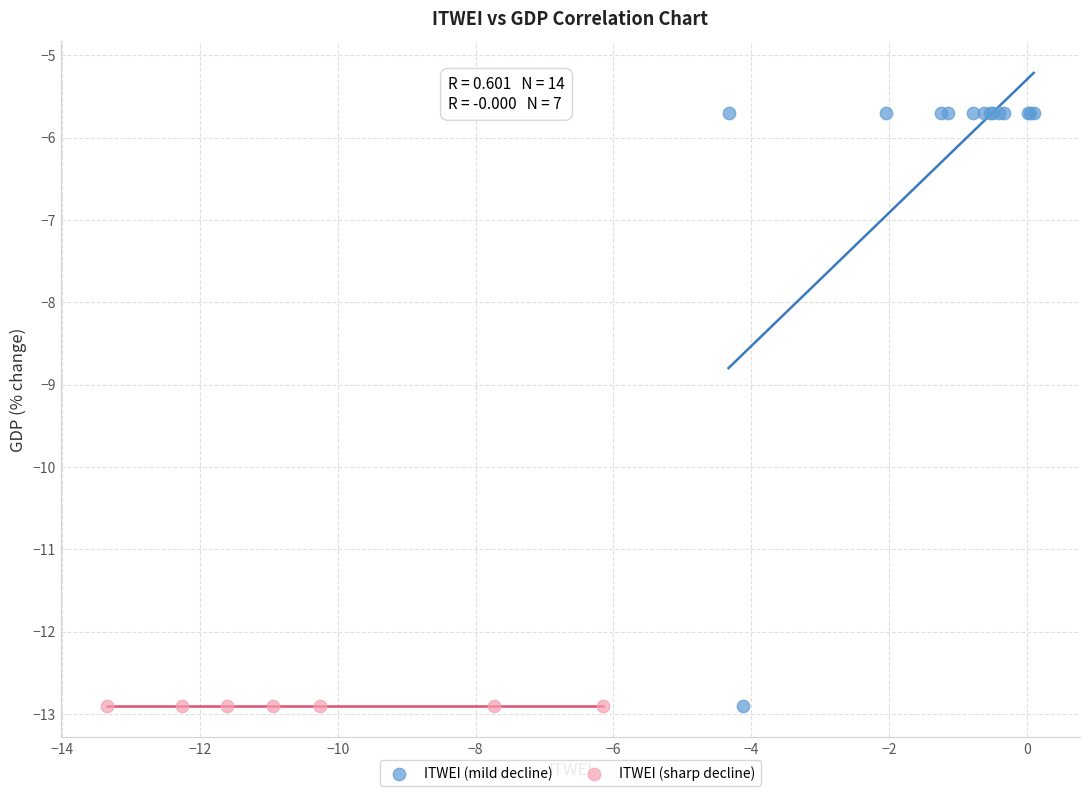

What are all the series names shown in the legend?

ITWEI (mild decline), ITWEI (sharp decline)